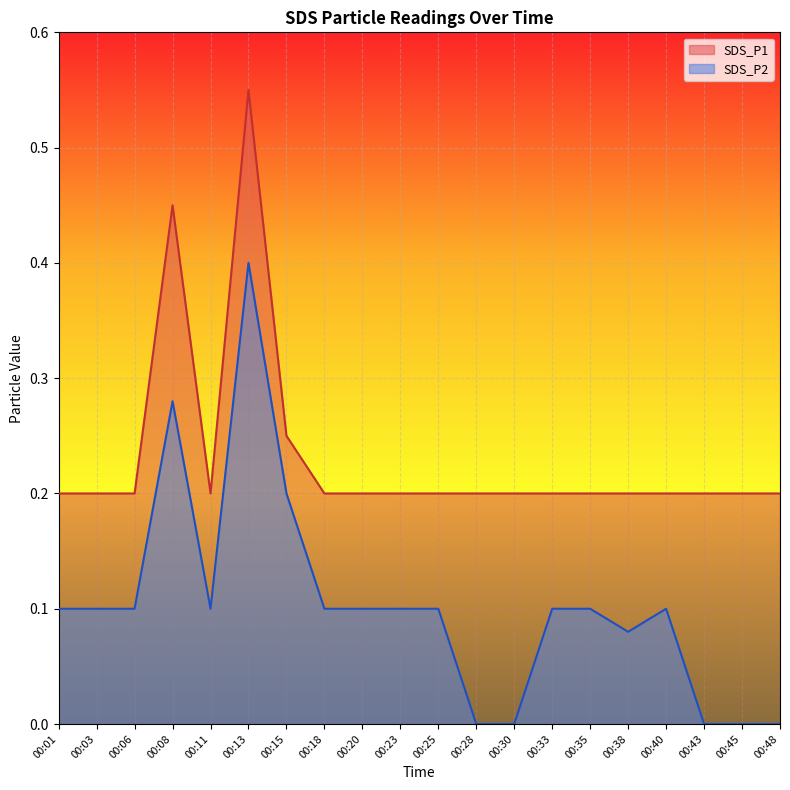

Reading right to left, transcribe all the data shown in this chart.

SDS_P1: 00:48=0.2	00:45=0.2	00:43=0.2	00:40=0.2	00:38=0.2	00:35=0.2	00:33=0.2	00:30=0.2	00:28=0.2	00:25=0.2	00:23=0.2	00:20=0.2	00:18=0.2	00:15=0.2	00:13=0.6	00:11=0.2	00:08=0.5	00:06=0.2	00:03=0.2	00:01=0.2
SDS_P2: 00:48=0.0	00:45=0.0	00:43=0.0	00:40=0.1	00:38=0.1	00:35=0.1	00:33=0.1	00:30=0.0	00:28=0.0	00:25=0.1	00:23=0.1	00:20=0.1	00:18=0.1	00:15=0.2	00:13=0.4	00:11=0.1	00:08=0.3	00:06=0.1	00:03=0.1	00:01=0.1